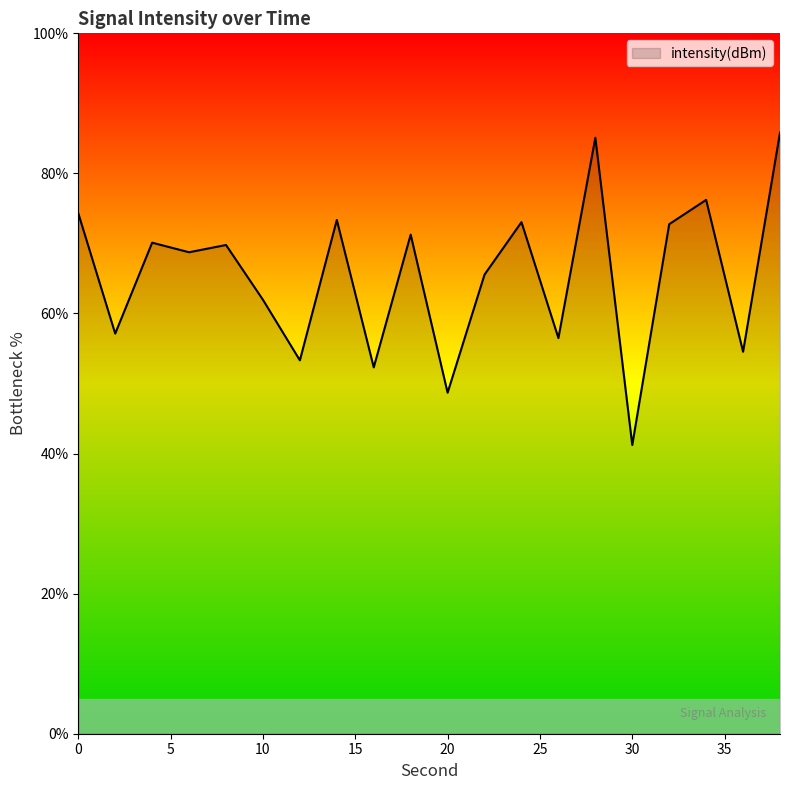

What is the greatest value displayed?

85.8